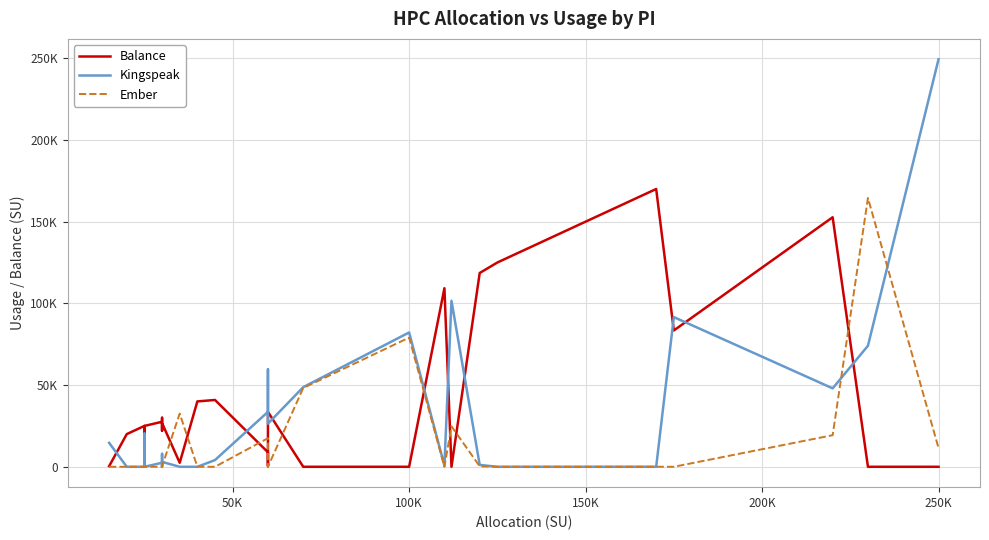

Which series has the widest spread of values?

Kingspeak